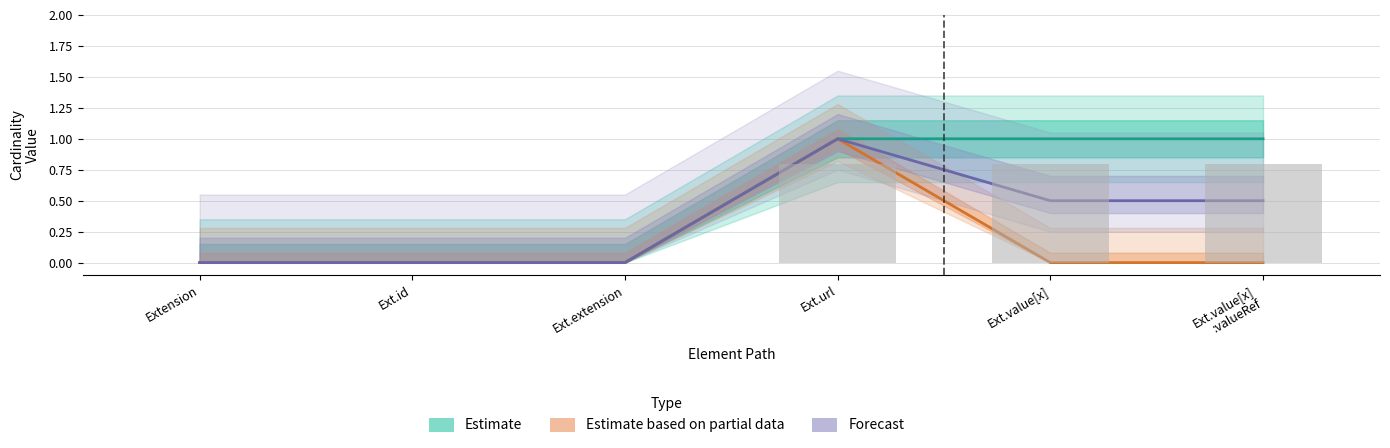

List the series in order of their overall mean, highest first.

Estimate, Forecast, Estimate based on partial data